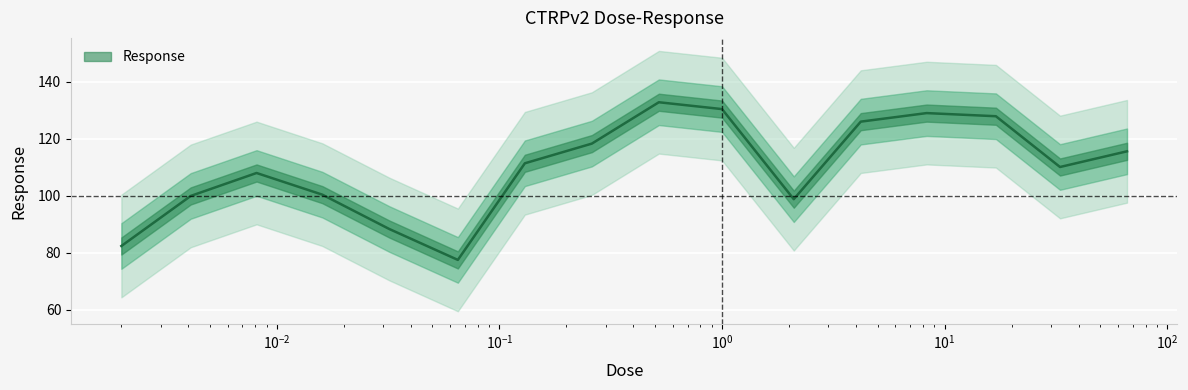

Which label corresponds to the largest value in the chart?

0.52